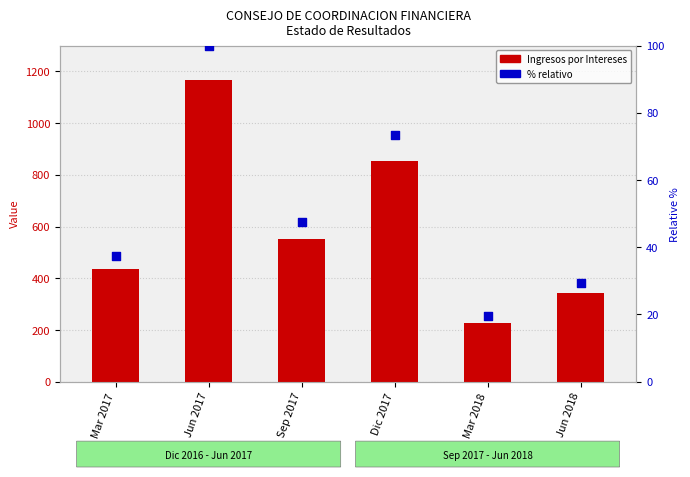

Which series has the largest total across all categories?

Ingresos por Intereses